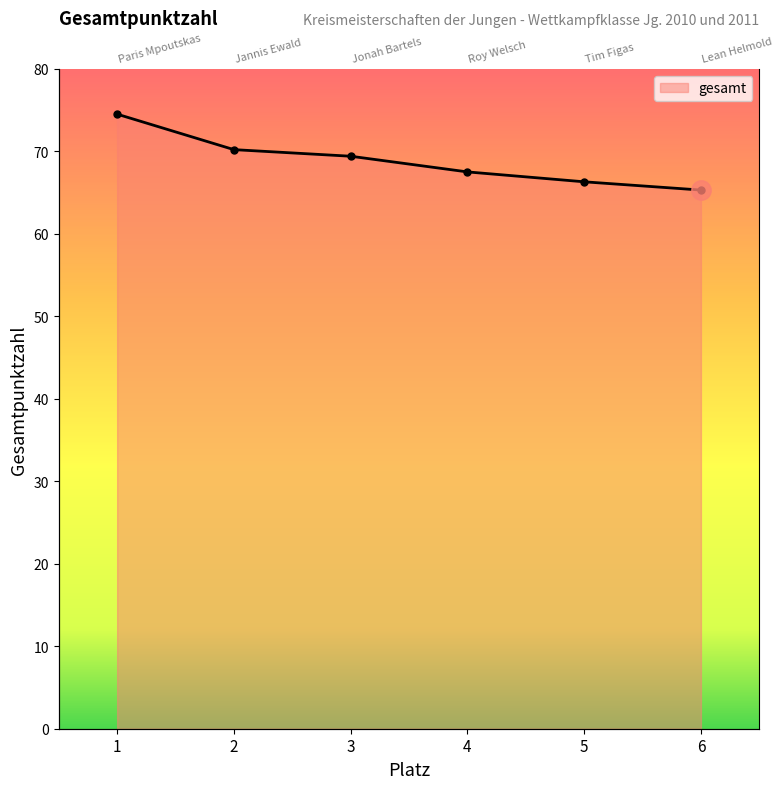

Reading left to right, extract all data points from this chart.

74.5	70.2	69.4	67.5	66.3	65.3